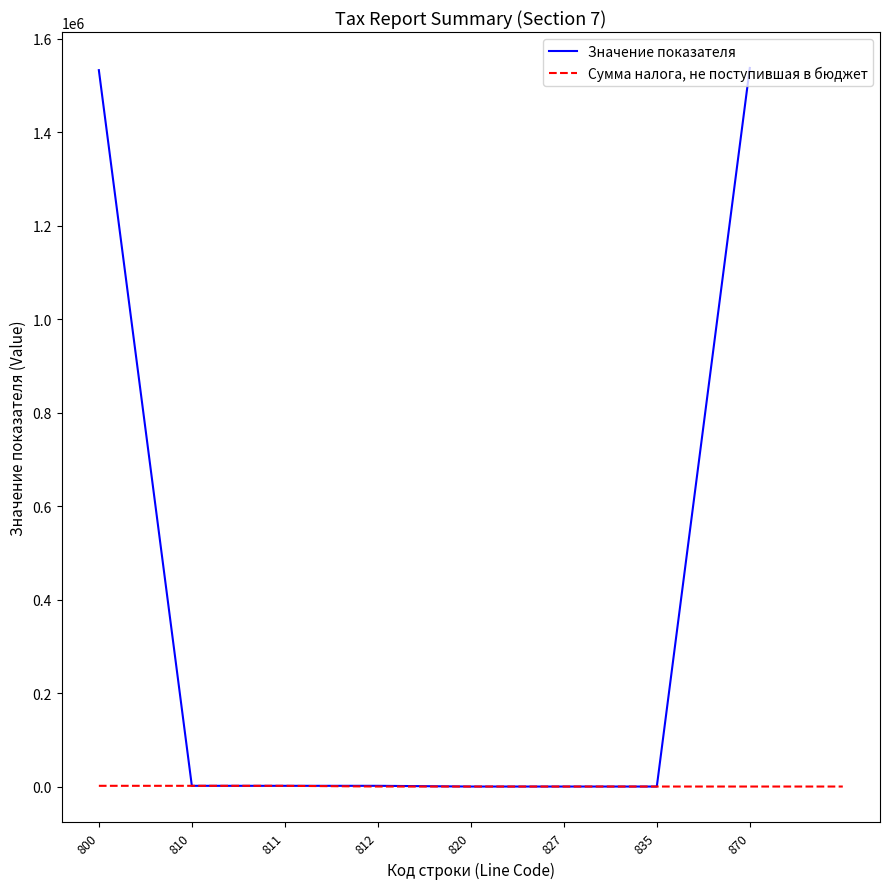

What is the maximum value for Значение показателя?

1537295